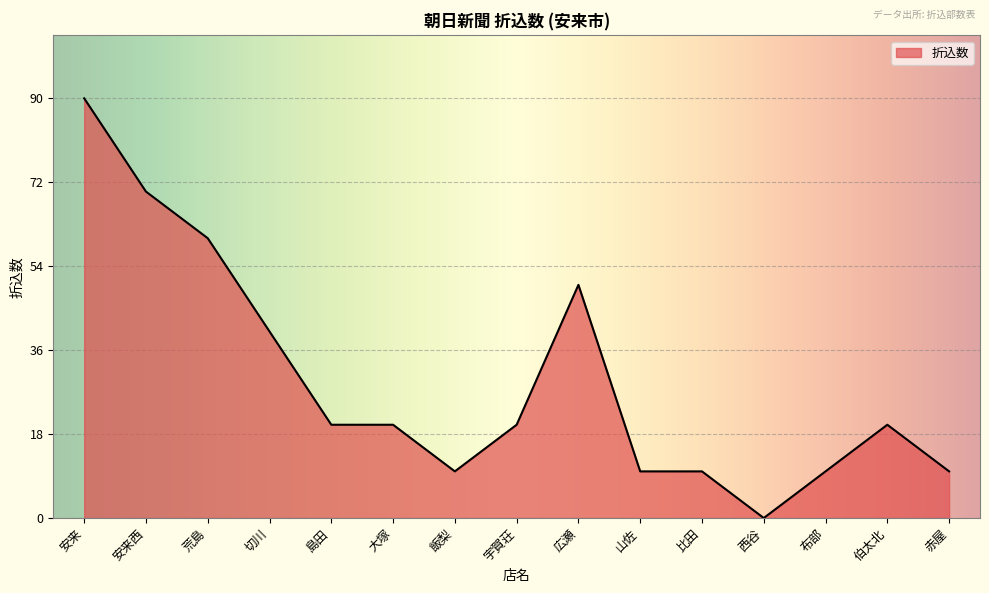

Where is the data nearest to the value 45?

切川